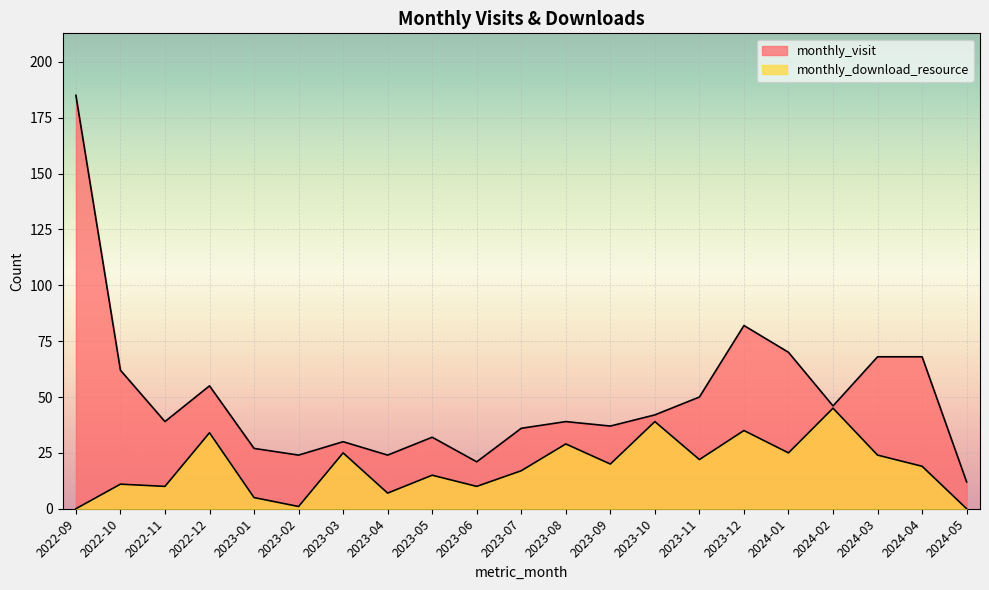

Rank the categories by monthly_visit value from lowest to highest.

2024-05, 2023-06, 2023-02, 2023-04, 2023-01, 2023-03, 2023-05, 2023-07, 2023-09, 2022-11, 2023-08, 2023-10, 2024-02, 2023-11, 2022-12, 2022-10, 2024-03, 2024-04, 2024-01, 2023-12, 2022-09